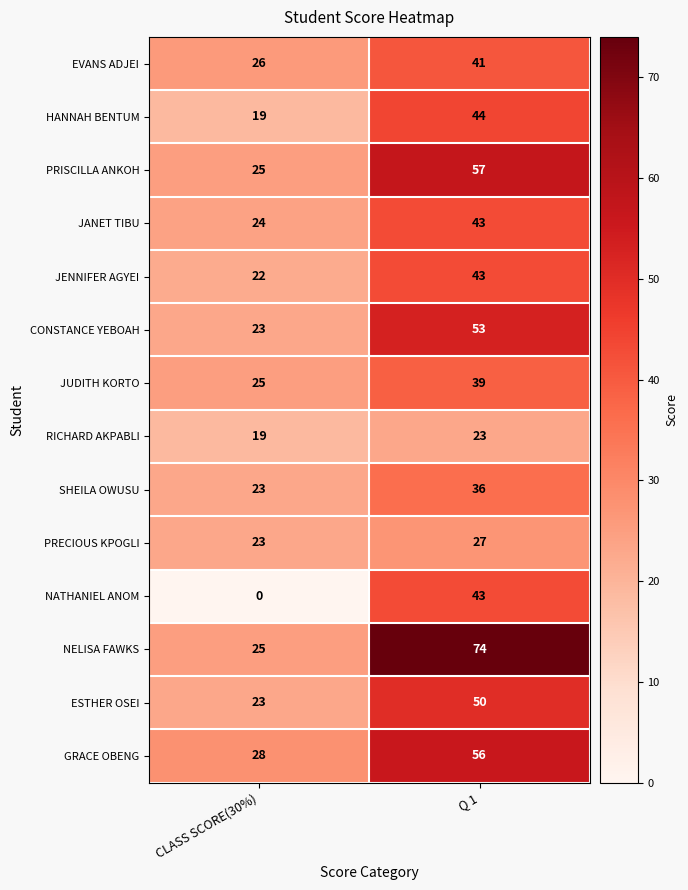

Which category has the highest value in the PRISCILLA ANKOH series?

Q 1